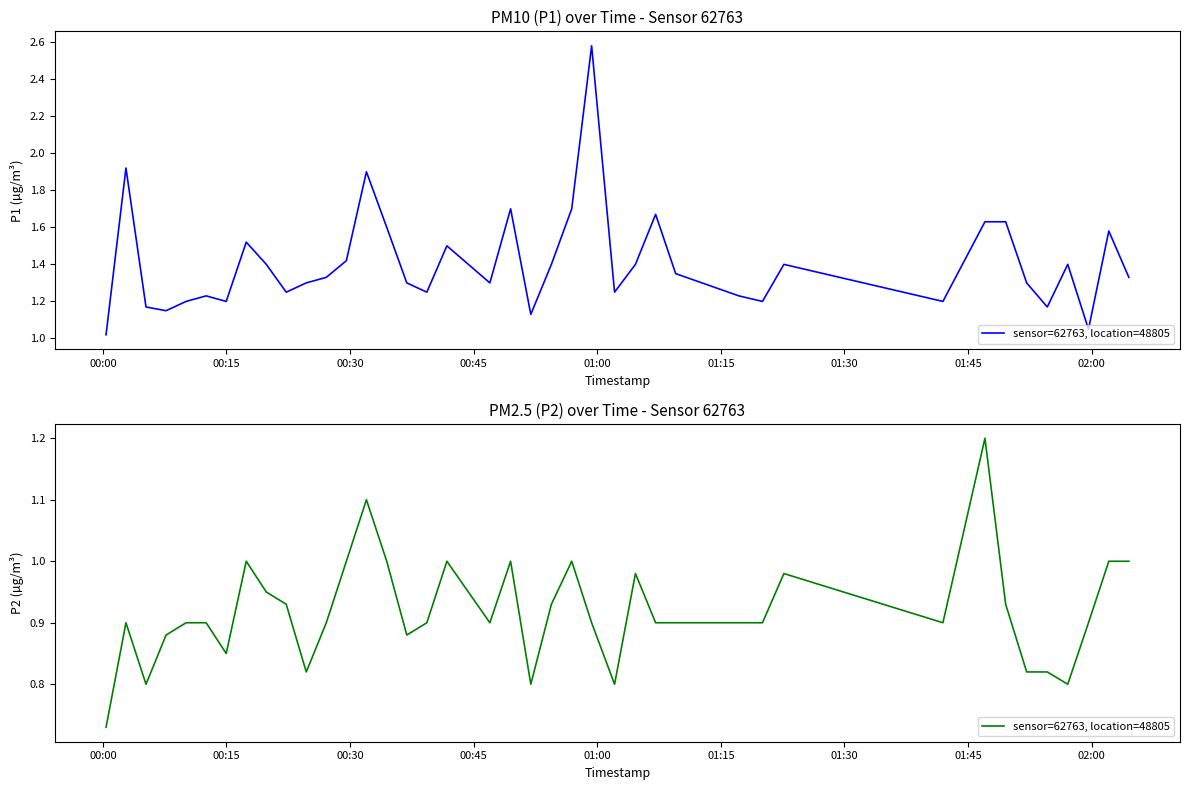

How many lines are shown in the chart?

1